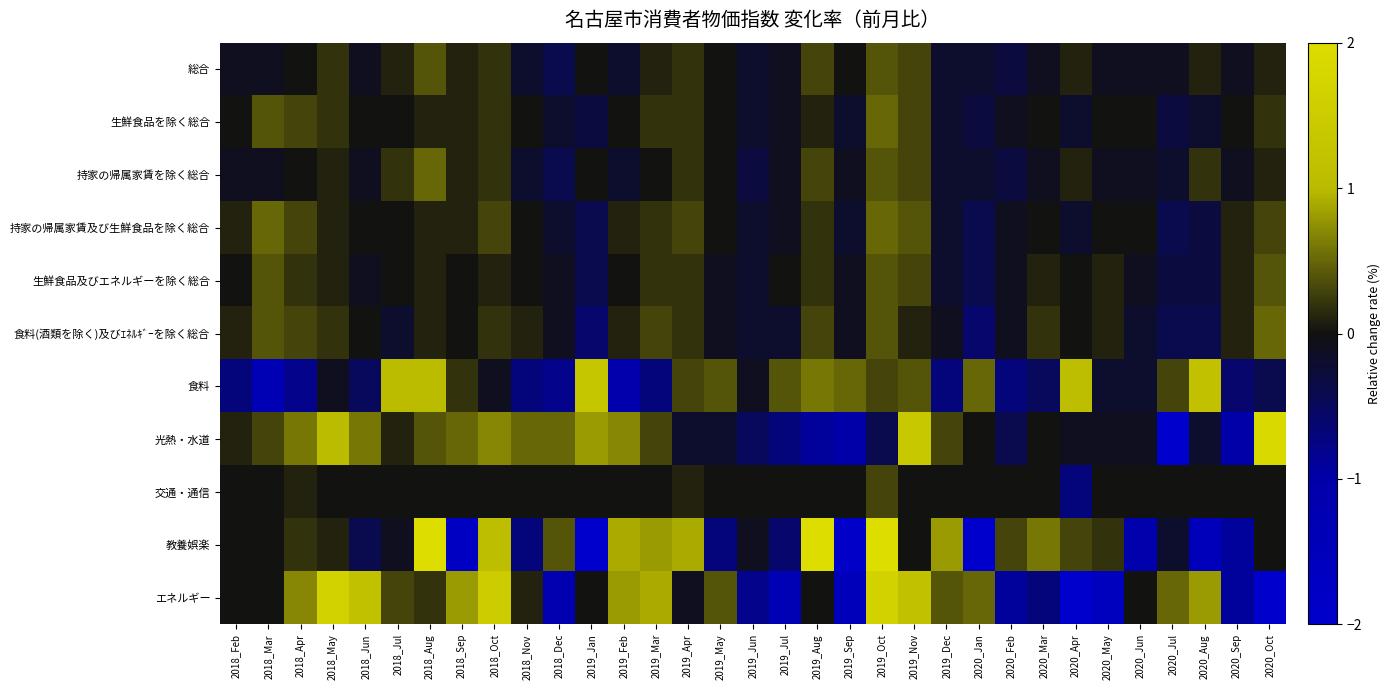

Between 2018_May and 2018_Nov, which series saw the biggest shift?

エネルギー